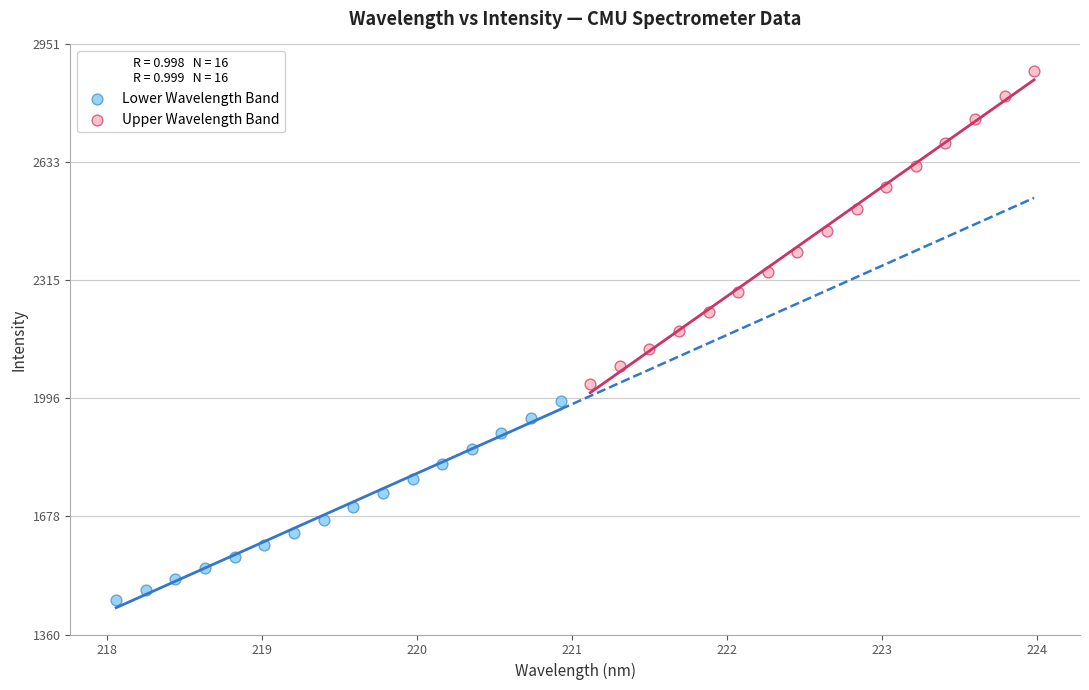

Which series contains the lowest Y value?

Lower Wavelength Band